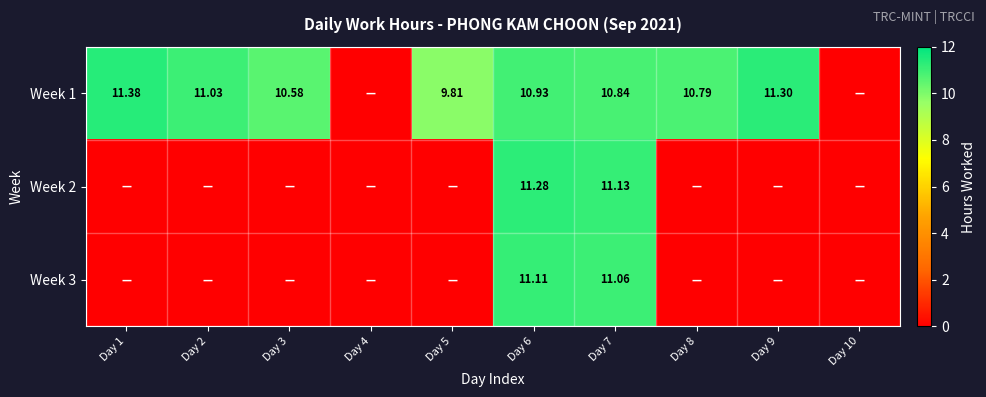

How many values in the Week 2 series exceed 0?

2